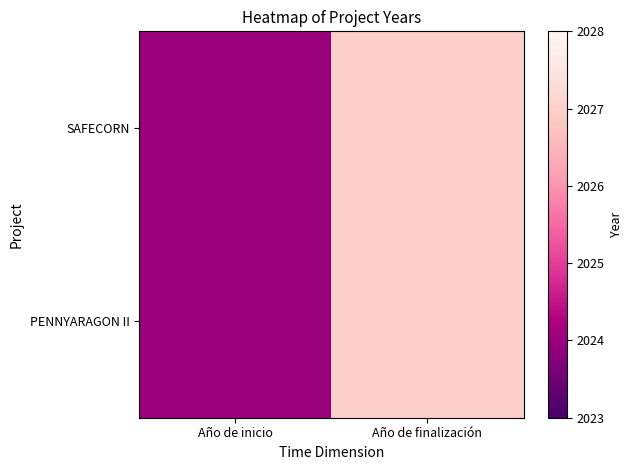

Reading right to left, what are all the values shown in this chart?

SAFECORN: Año de finalización=2027	Año de inicio=2024
PENNYARAGON II: Año de finalización=2027	Año de inicio=2024